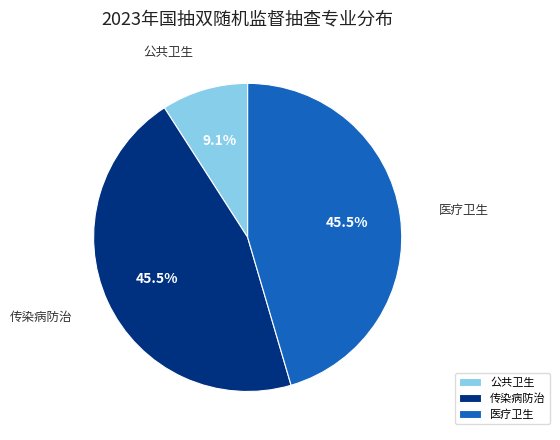

Is 传染病防治 the majority of the pie?

No